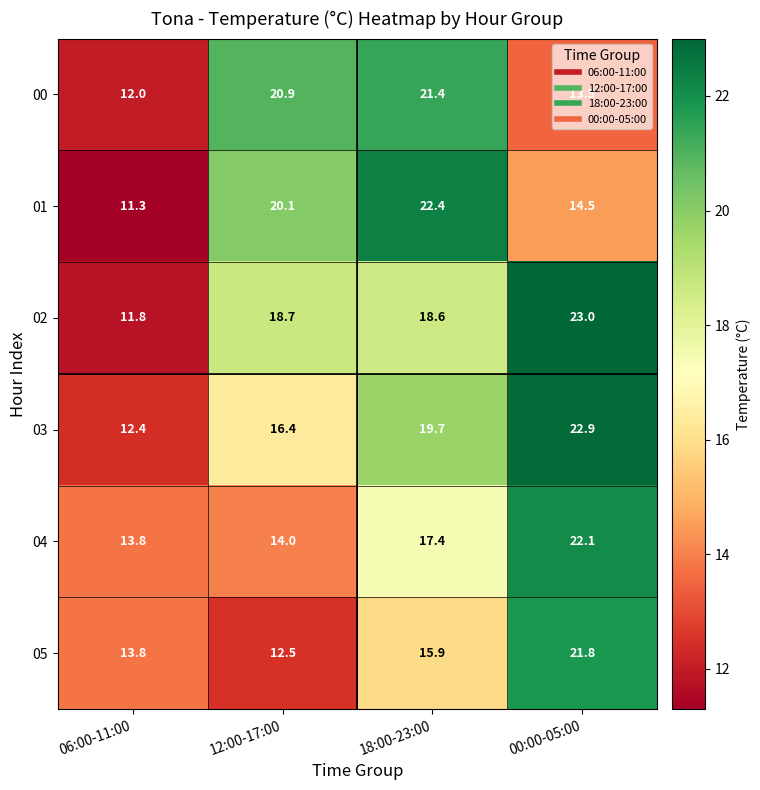

What is the difference between the highest and lowest values at 18:00-23:00?

6.5